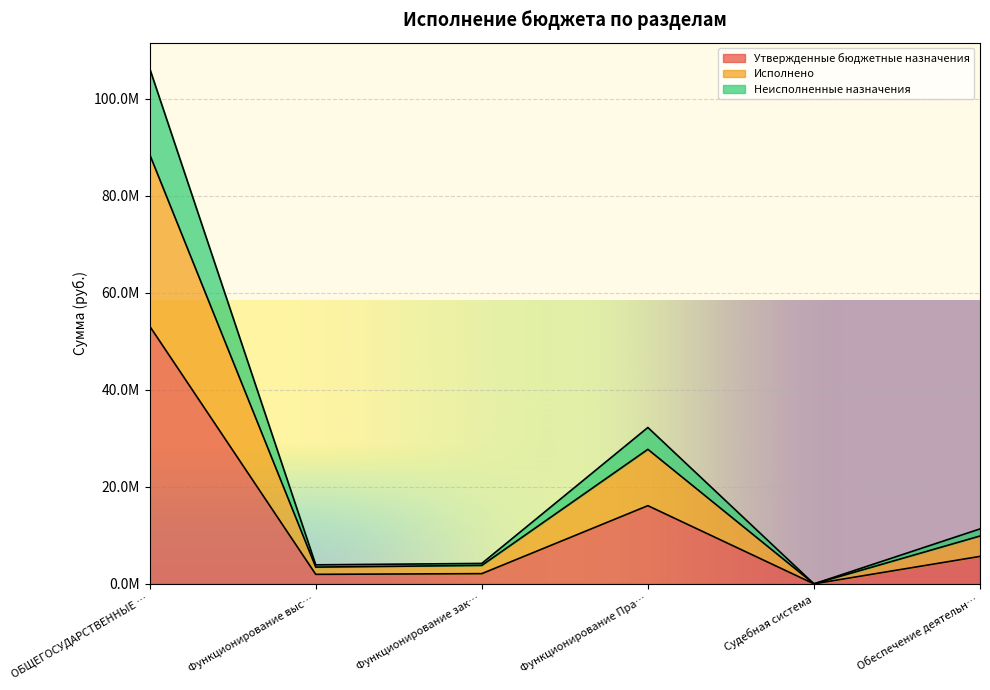

Reading left to right, extract all data points from this chart.

Утвержденные бюджетные назначения: 53137700.1	1961355.0	2107610.0	16120318.0	1900.0	5664861.0
Исполнено: 88536151.7	3456052.6	3810778.5	27738597.9	1900.0	9867378.5
Неисполненные назначения: 106275400.1	3922710.0	4215220.0	32240636.0	3800.0	11329722.0